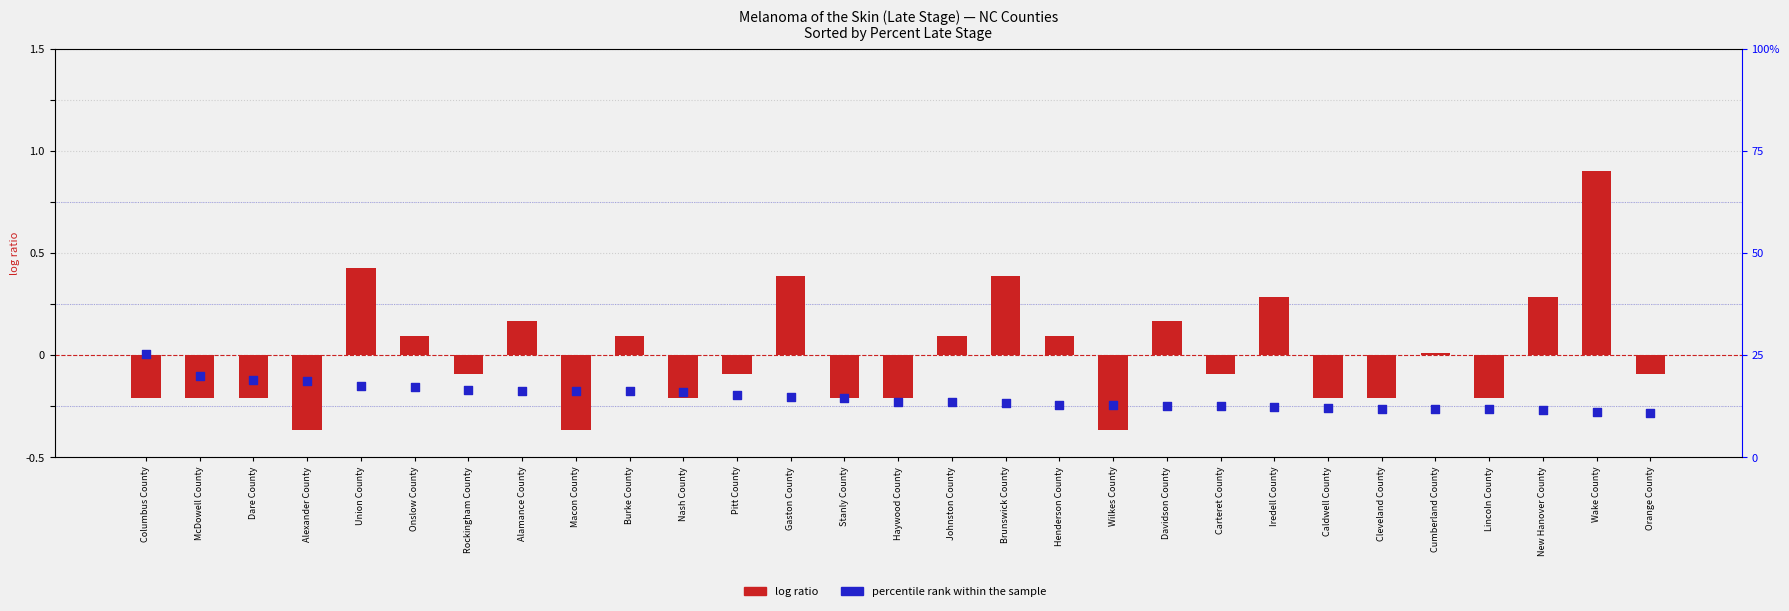

What is the total value across all series at Alexander County?

18.3